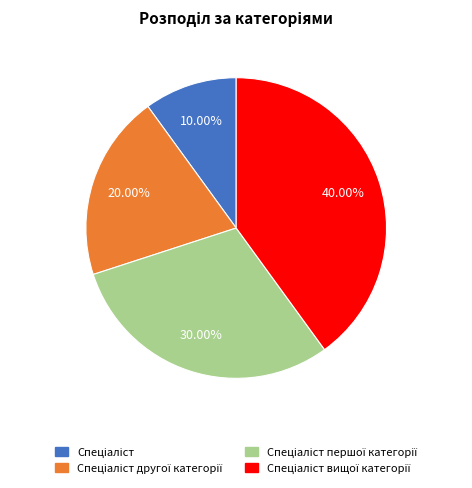

Does any single category account for the majority?

No